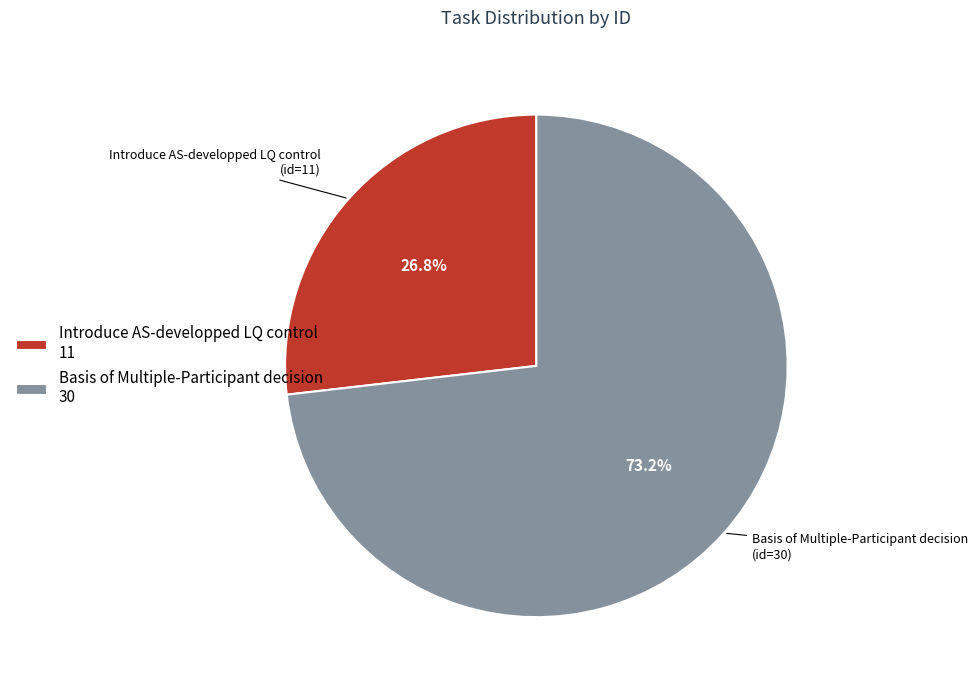

Is it true that Introduce AS-developped LQ control is 21% of the pie?

False